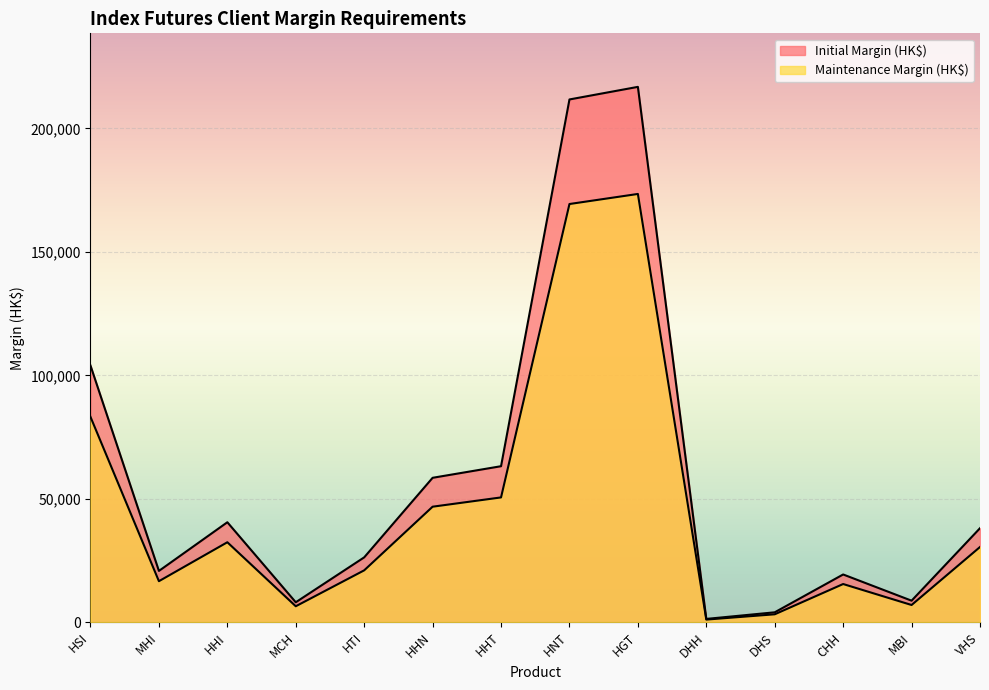

The Initial Margin (HK$) series shows 13248 at MBI. True or false?

False